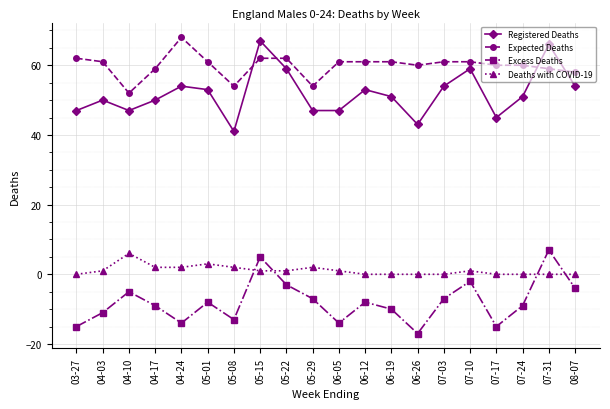

At which label does Registered Deaths first exceed 51?

04-24